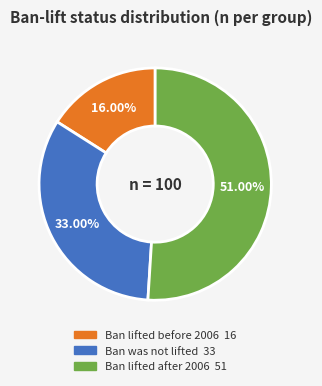

Does Ban lifted before 2006 represent more than half of the total?

No